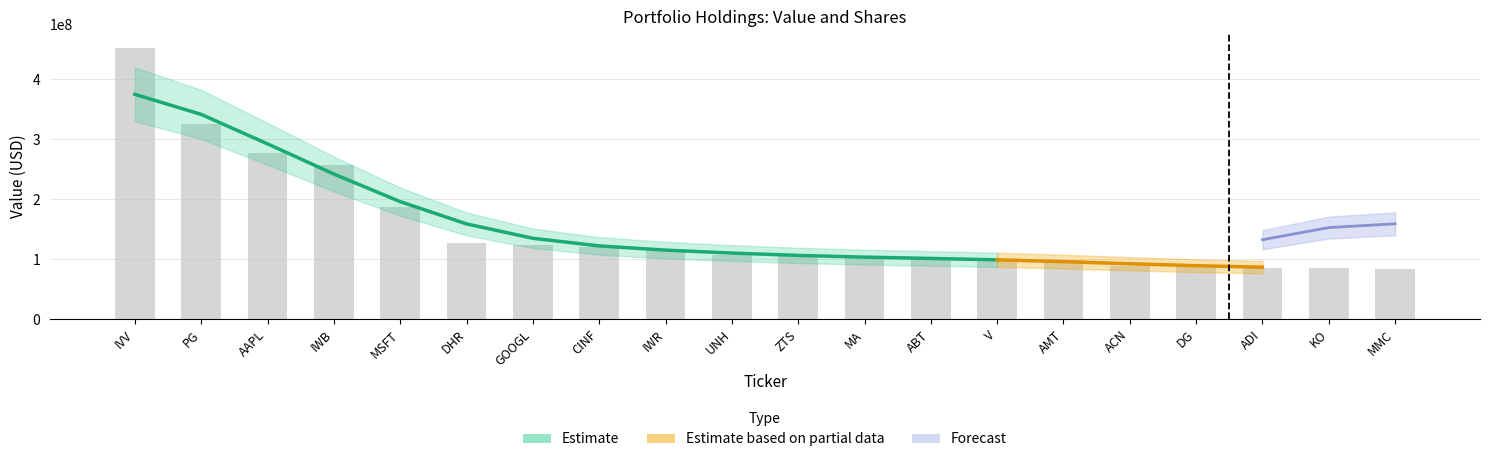

Reading left to right, list all the values displayed in this chart.

IVV=452666000	PG=325294000	AAPL=276909000	IWB=257056000	MSFT=186323000	DHR=126198000	GOOGL=123636000	CINF=119529000	IWR=116682000	UNH=106899000	ZTS=105721000	MA=102382000	ABT=100641000	V=100495000	AMT=99353000	ACN=89047000	DG=88908000	ADI=85447000	KO=84638000	MMC=83247000